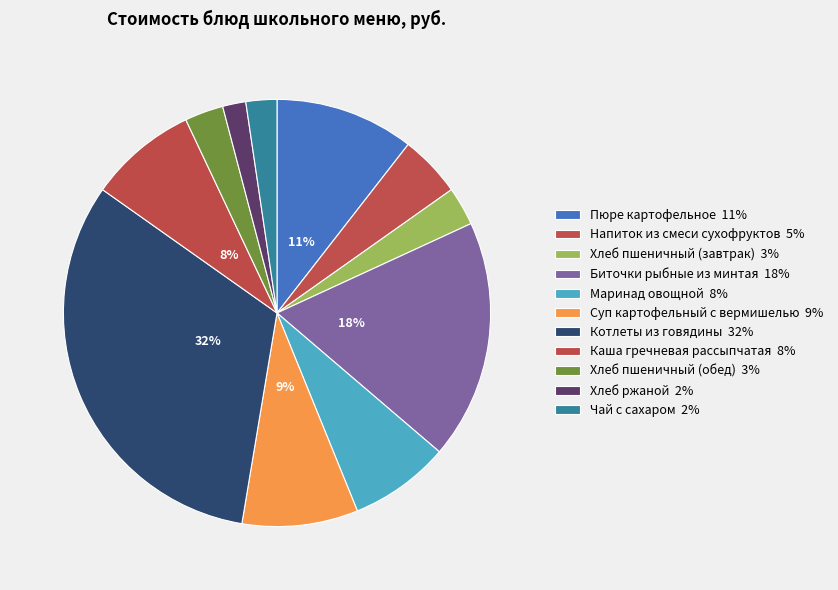

Rank the categories by value from highest to lowest.

Котлеты из говядины, Биточки рыбные из минтая, Пюре картофельное, Суп картофельный с вермишелью, Каша гречневая рассыпчатая, Маринад овощной, Напиток из смеси сухофруктов, Хлеб пшеничный (завтрак), Хлеб пшеничный (обед), Чай с сахаром, Хлеб ржаной